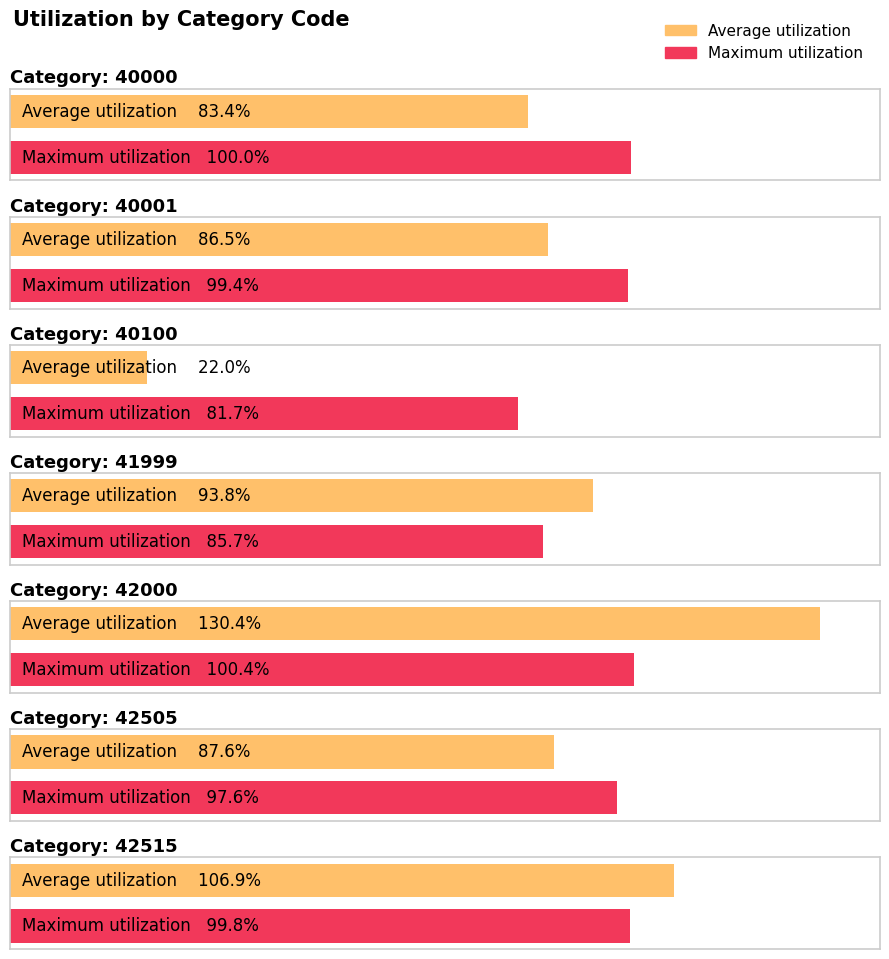

What is the value of the Maximum utilization bar at the 2nd from the left?

99.4